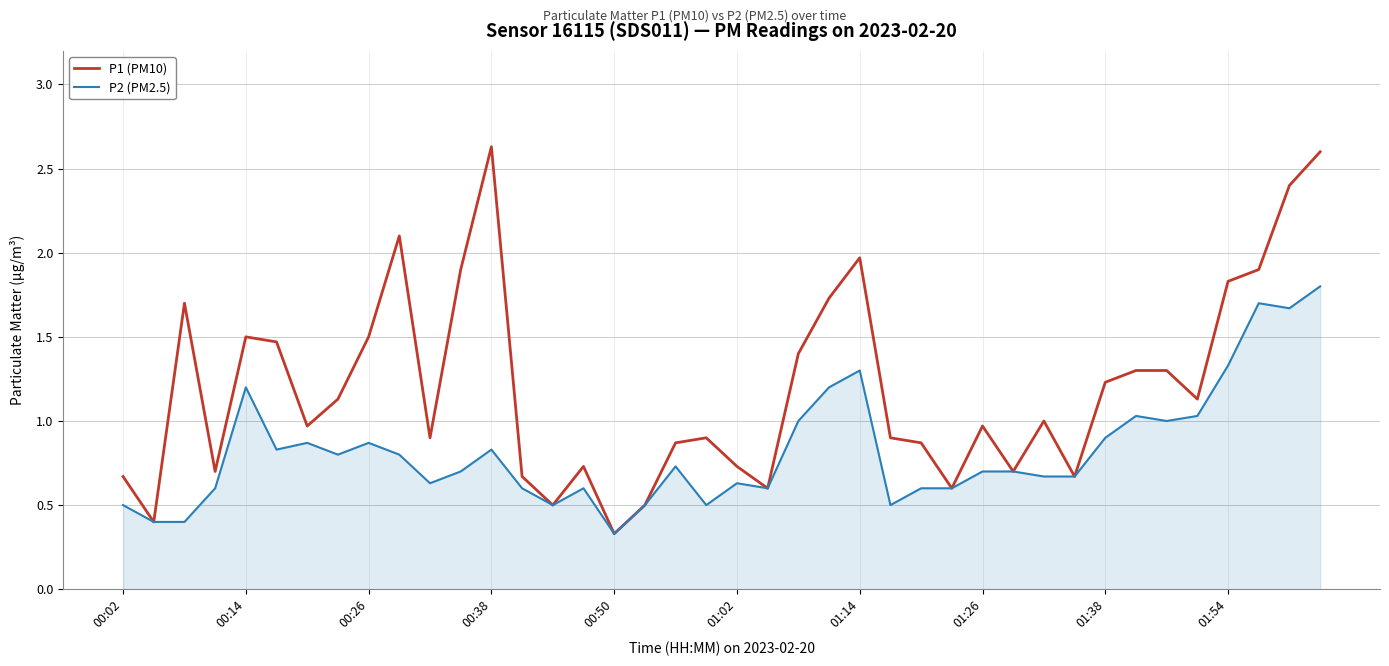

True or false: P2 (PM2.5) has more than 1 interior local peaks.

True